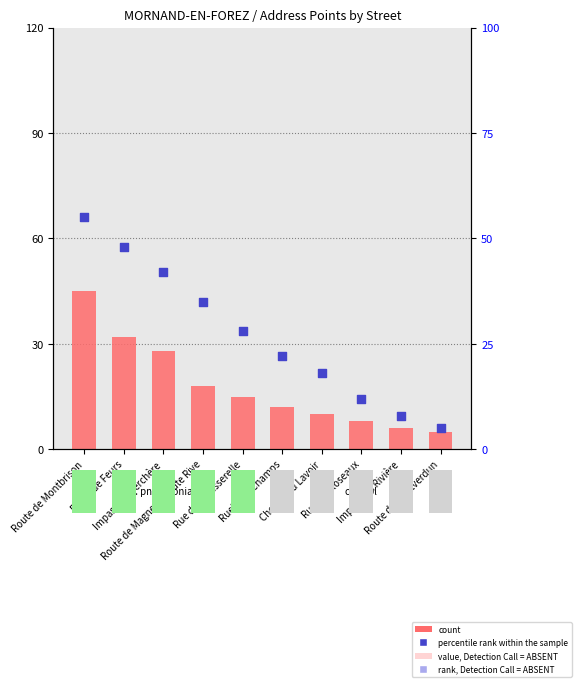

Which series has the largest total across all categories?

percentile rank within the sample